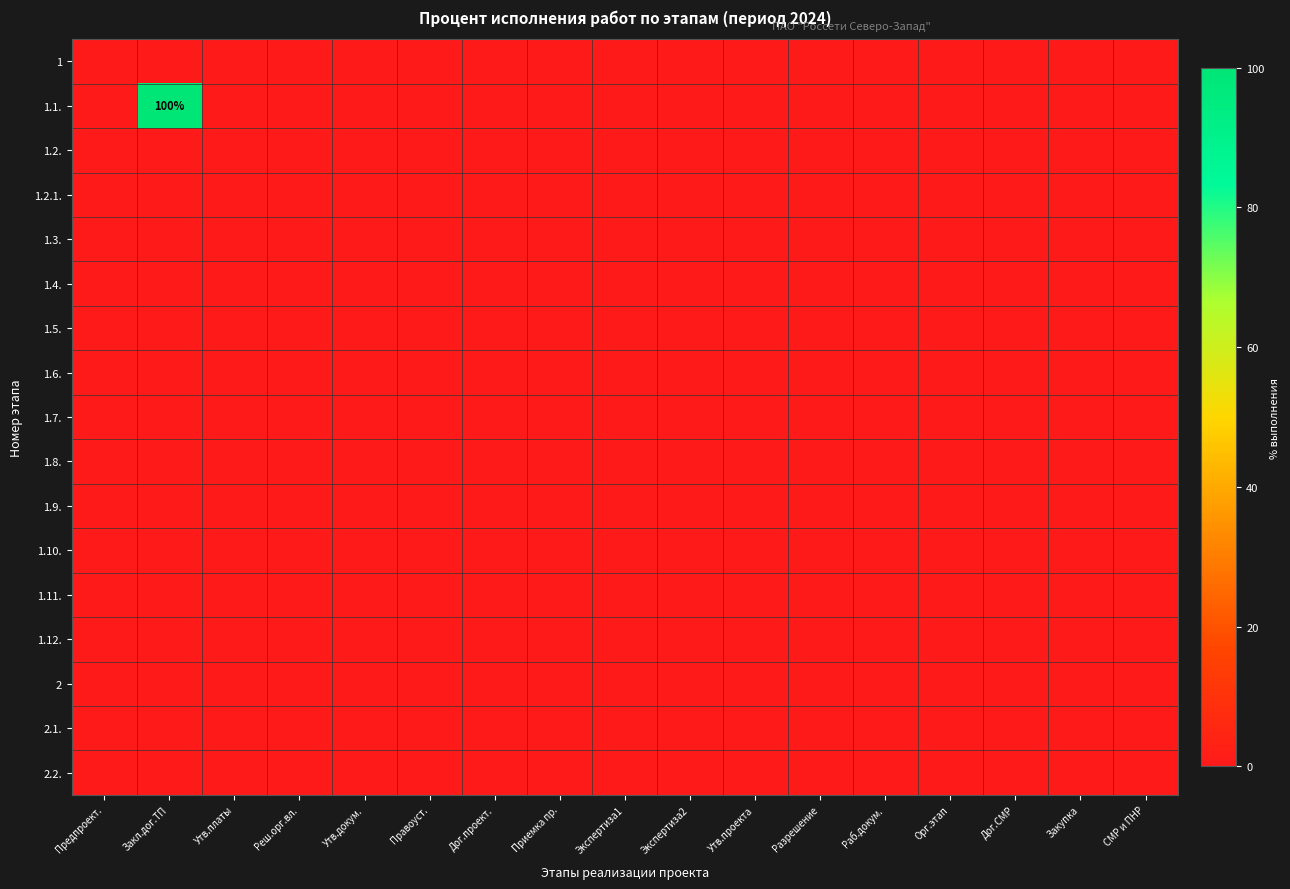

At how many categories does at least one series exceed 39?

1